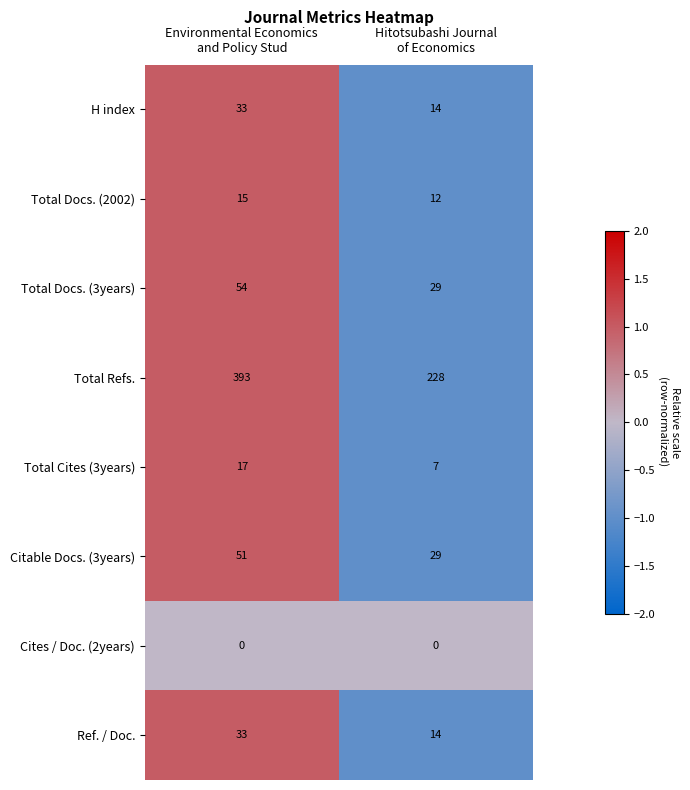

Reading left to right, extract all data points from this chart.

H index: 33	14
Total Docs. (2002): 15	12
Total Docs. (3years): 54	29
Total Refs.: 393	228
Total Cites (3years): 17	7
Citable Docs. (3years): 51	29
Cites / Doc. (2years): 0	0
Ref. / Doc.: 33	14